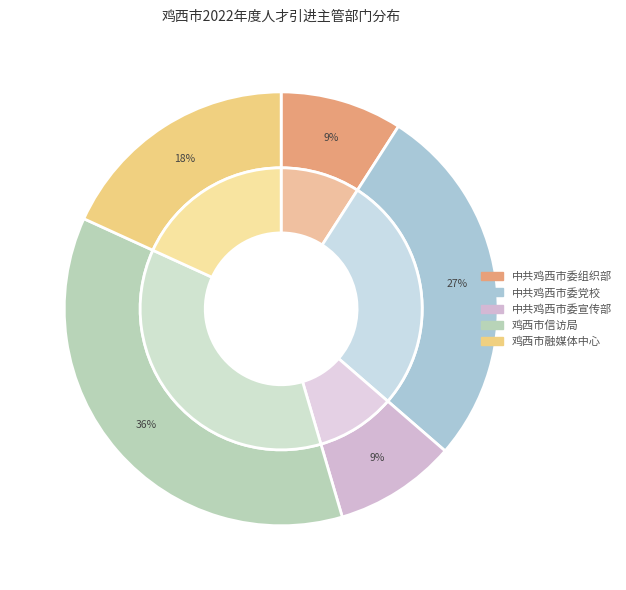

Is the sum of 中共鸡西市委组织部 and 鸡西市信访局 greater than half?

No